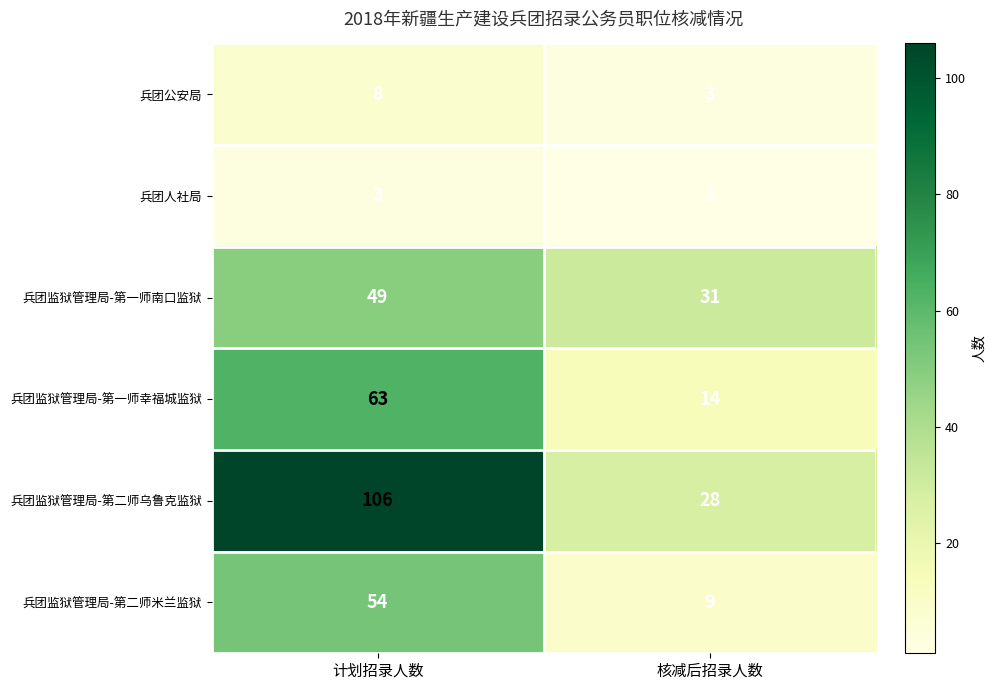

Between 计划招录人数 and 核减后招录人数, which series saw the biggest shift?

兵团监狱管理局-第二师乌鲁克监狱